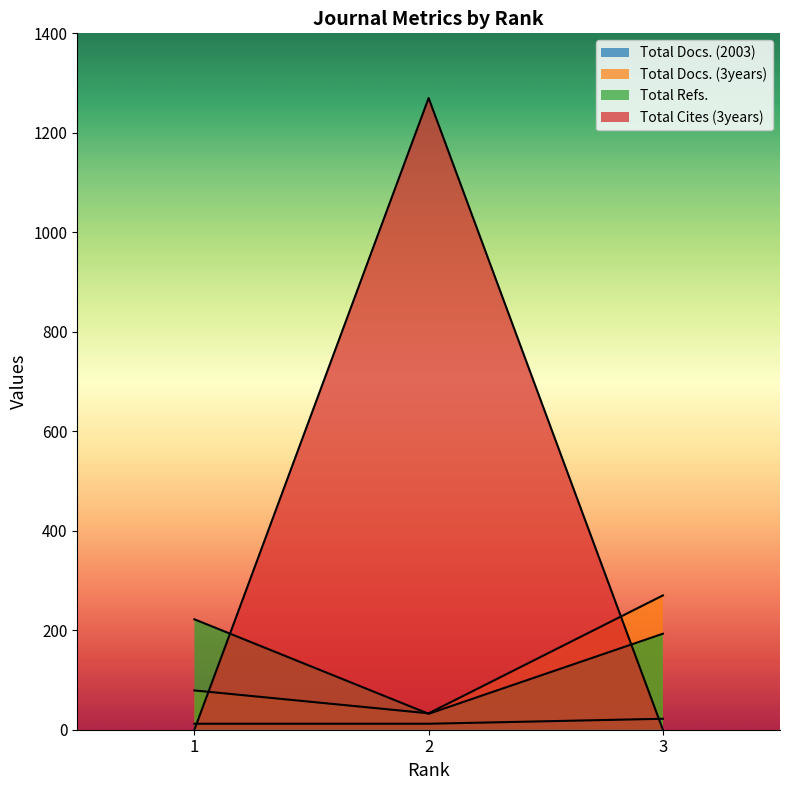

What are all the series names shown in the legend?

Total Docs. (2003), Total Docs. (3years), Total Refs., Total Cites (3years)